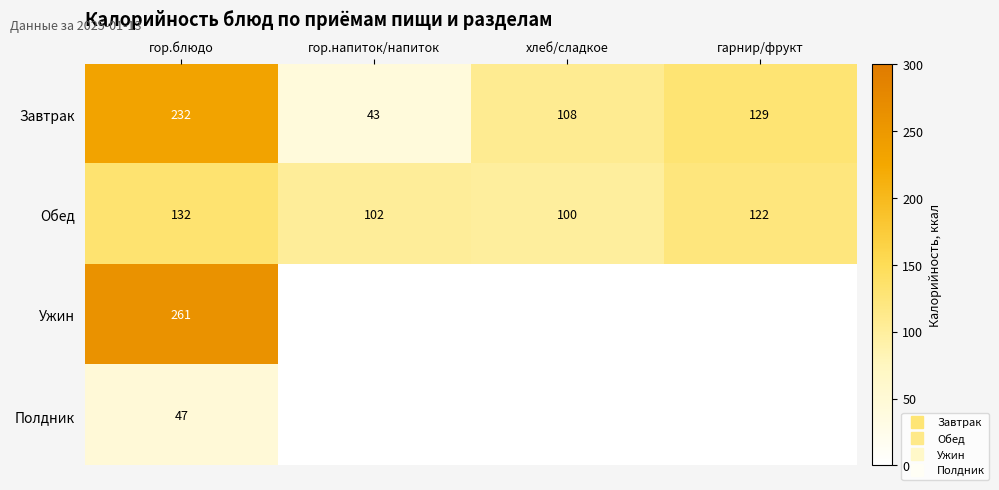

Rank the series by their maximum value, from lowest to highest.

Полдник, Обед, Завтрак, Ужин